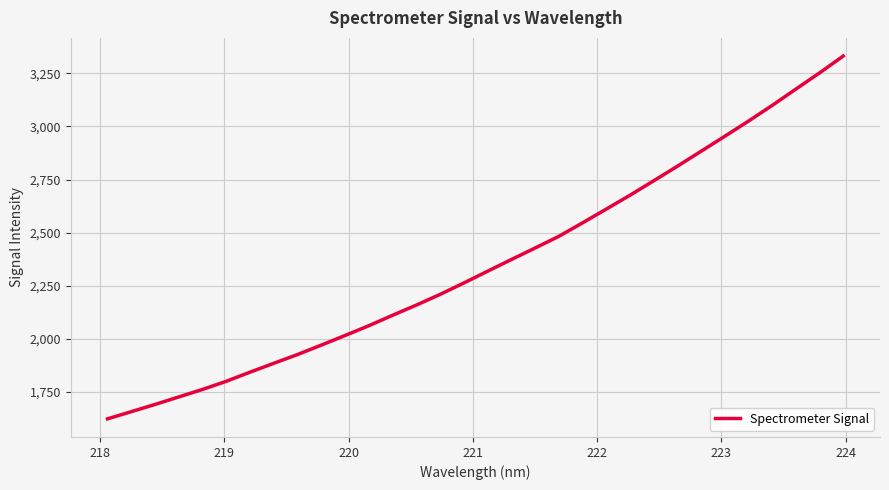

What is the maximum value shown in the chart?

3331.5